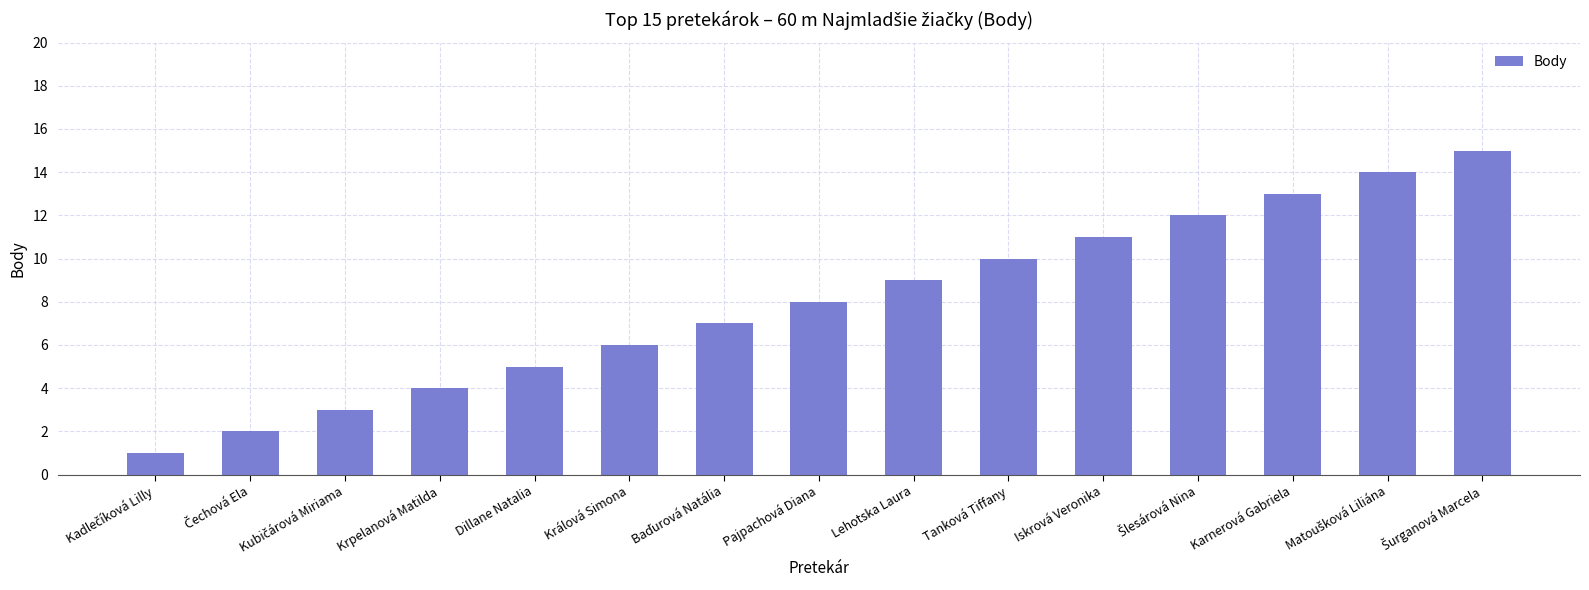

The value at Pajpachová Diana is 3. True or false?

False